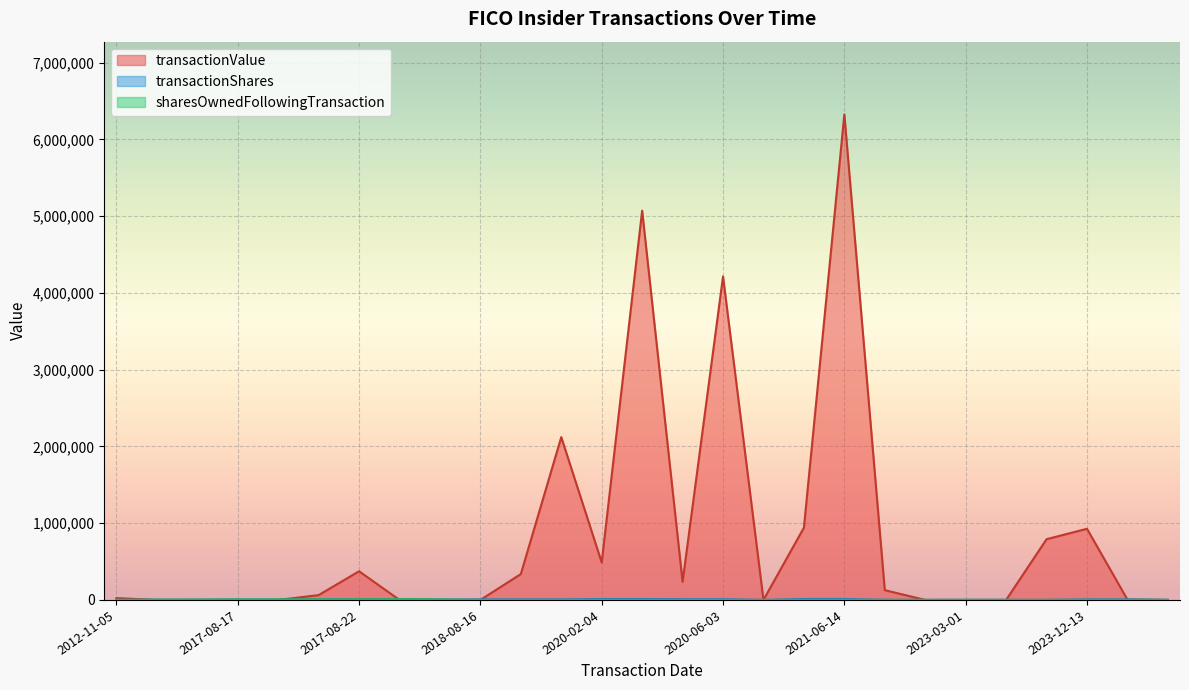

What is the difference between the second highest and minimum values in the transactionShares series?

12276